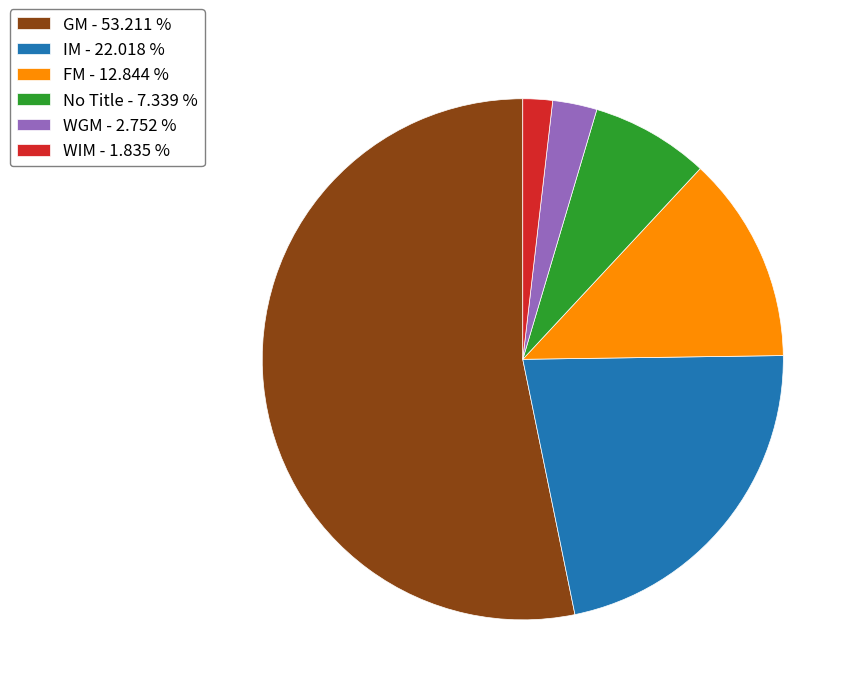

Between No Title - 7.339 % and FM - 12.844 %, which is larger?

FM - 12.844 %